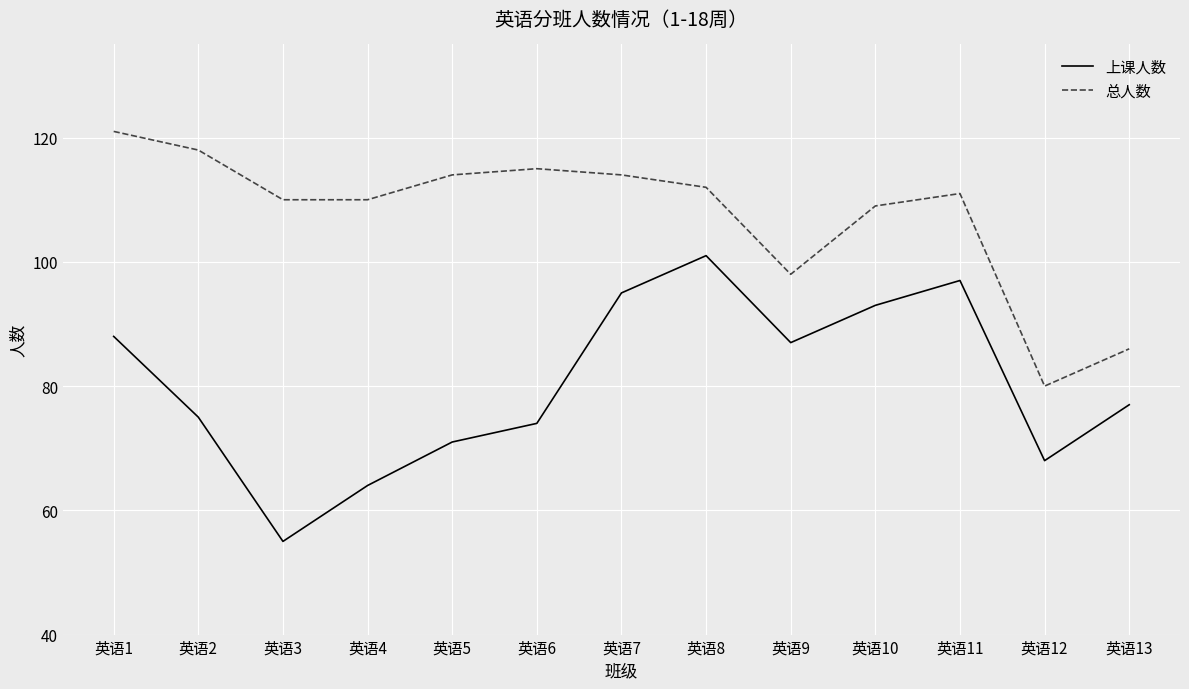

At which category does the chart reach its minimum across all series?

英语3